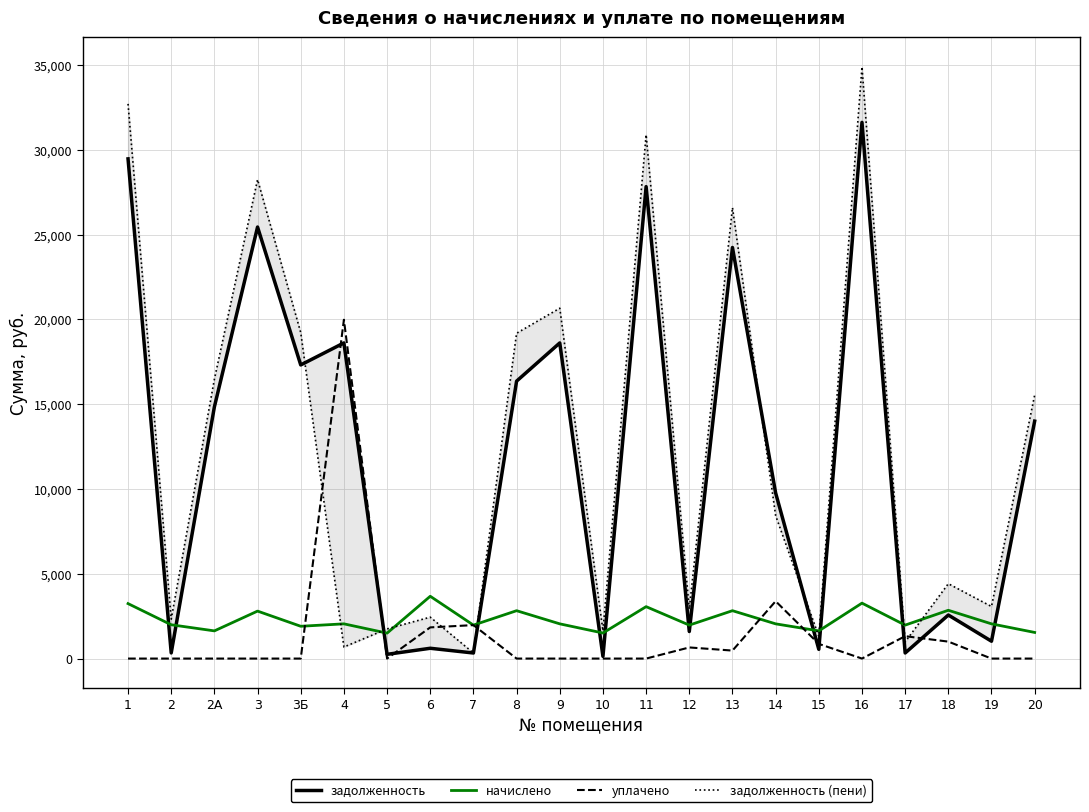

What is the label of the 6th point from the left?

4